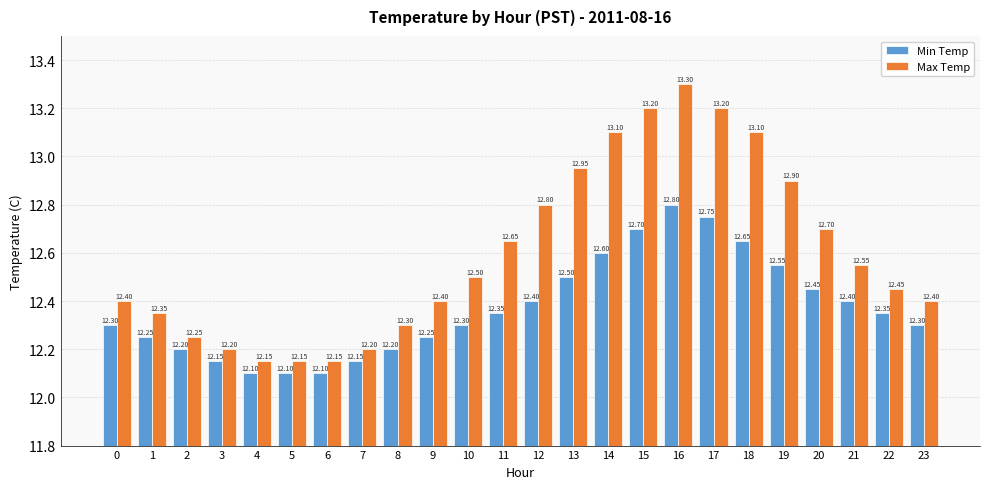

Count the number of data series in this chart.

2